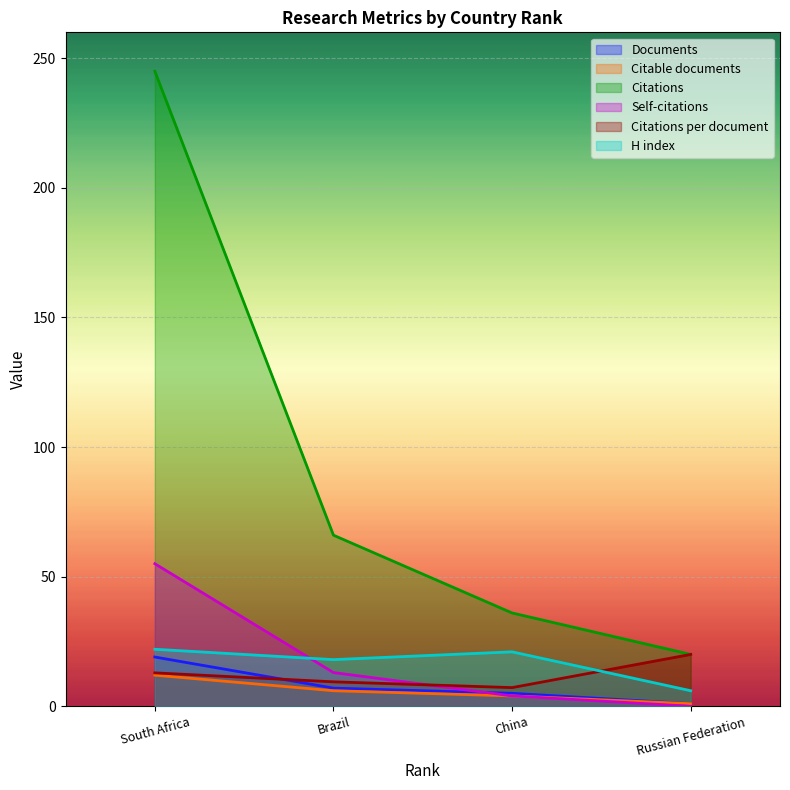

Where does the Self-citations series first go above 13?

South Africa